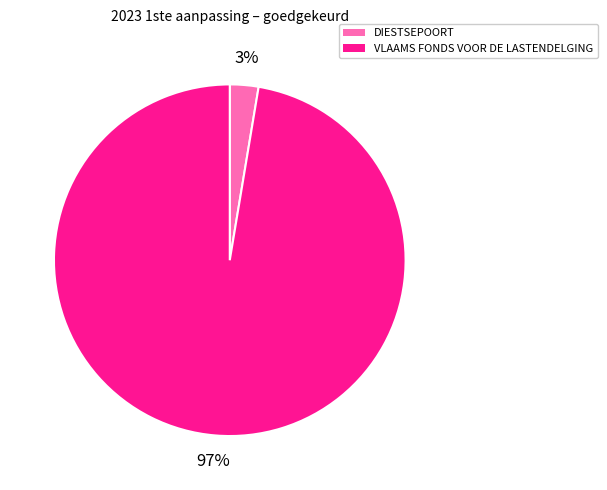

Between DIESTSEPOORT and VLAAMS FONDS VOOR DE LASTENDELGING, which is larger?

VLAAMS FONDS VOOR DE LASTENDELGING